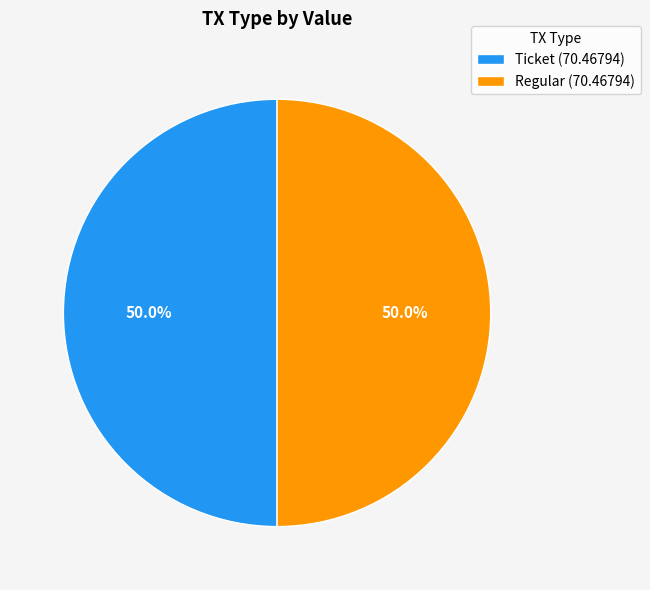

Do Regular (70.46794) and Ticket (70.46794) together represent more than half of the pie?

Yes